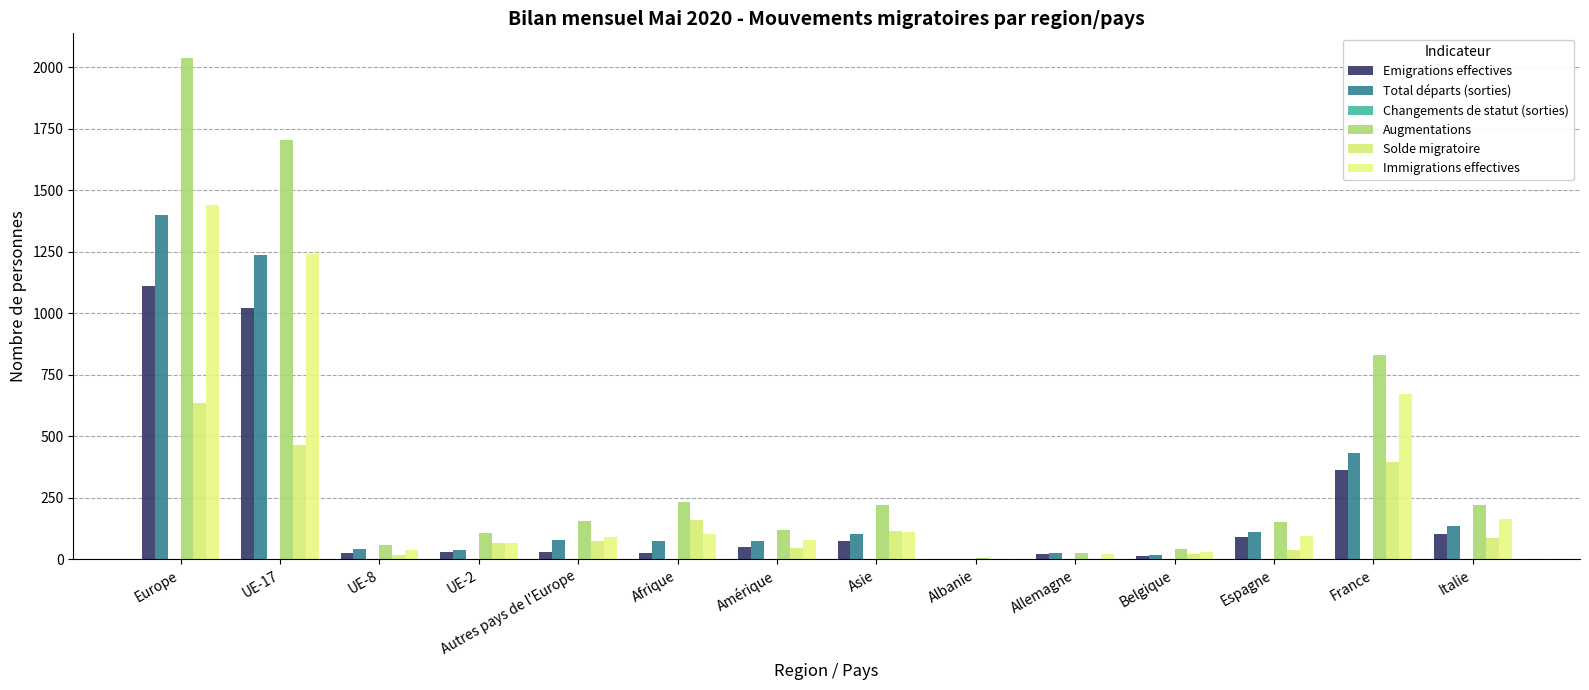

What is the label of the 11th bar from the left?

Belgique